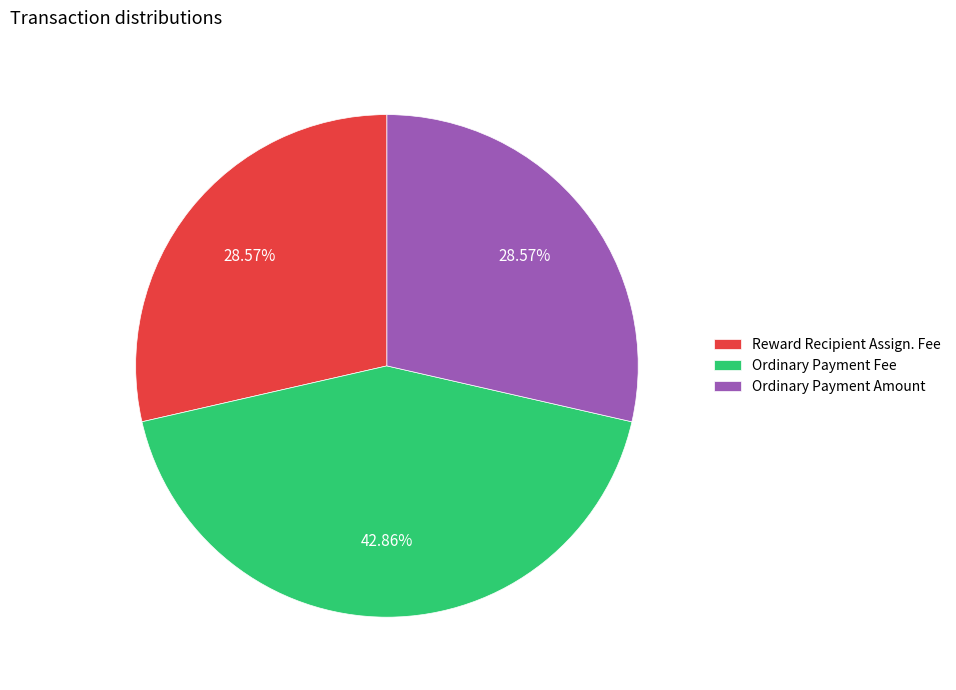

Does Ordinary Payment Amount represent more than half of the total?

No